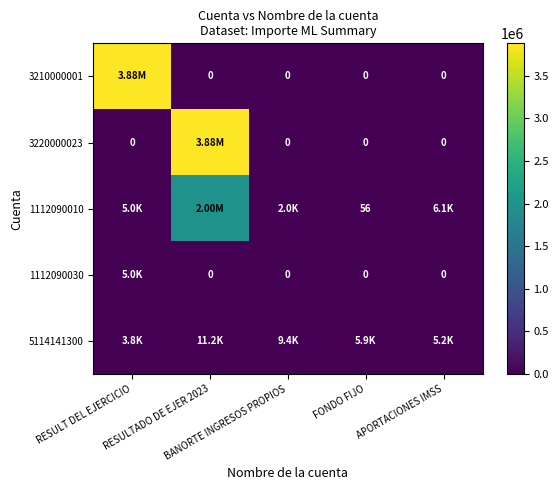

At how many categories does at least one series exceed 1380156?

2